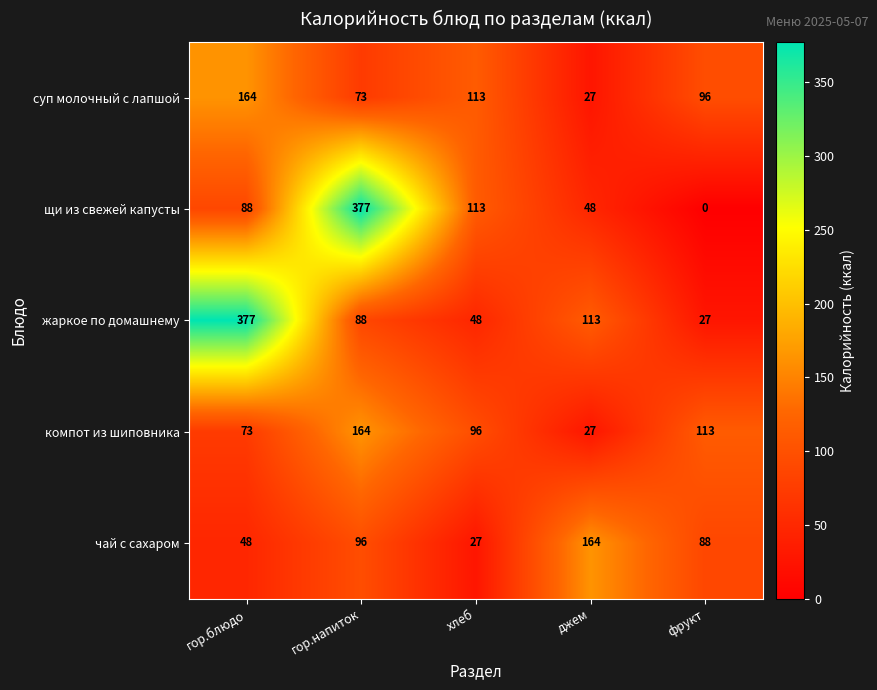

At which category is the sum across all series the highest?

гор.напиток